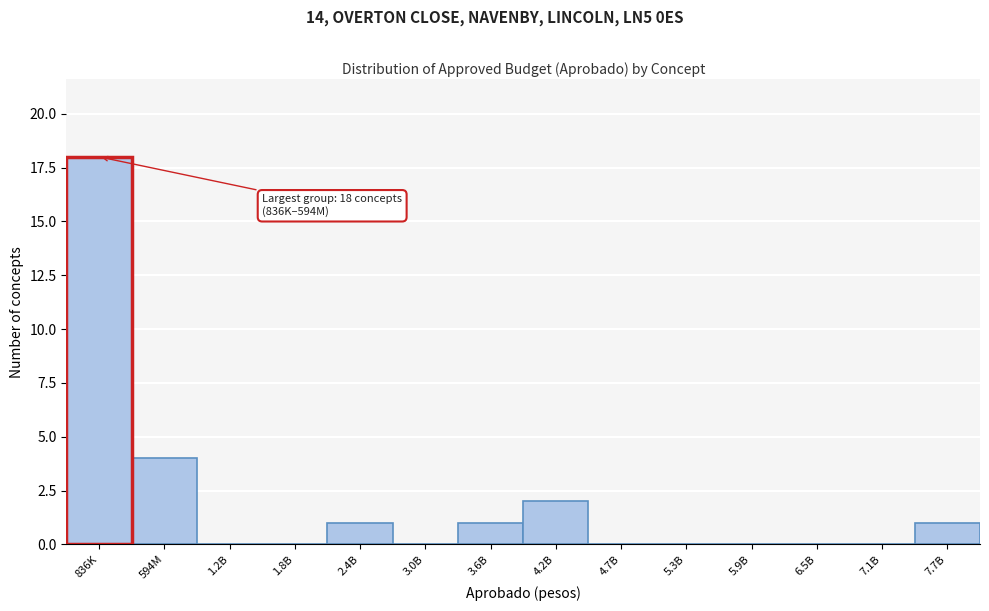

Reading left to right, list all the values displayed in this chart.

836K=18	594M=4	1.2B=0	1.8B=0	2.4B=1	3.0B=0	3.6B=1	4.2B=2	4.7B=0	5.3B=0	5.9B=0	6.5B=0	7.1B=0	7.7B=1